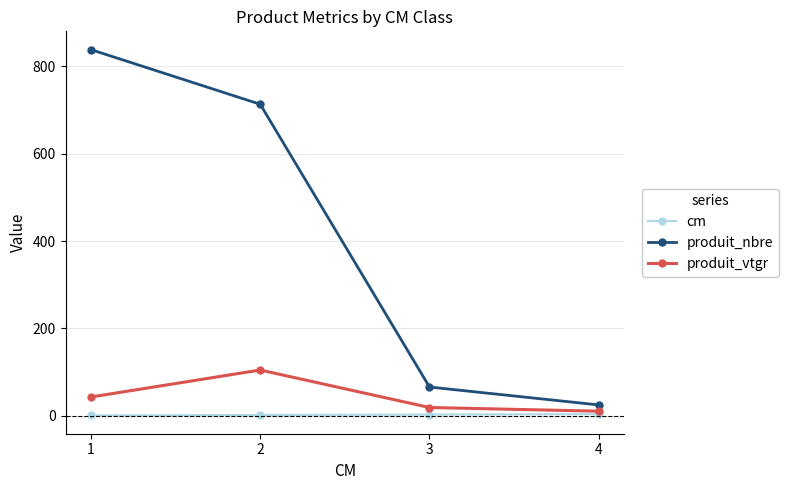

True or false: produit_nbre has more than 0 interior local peaks.

False